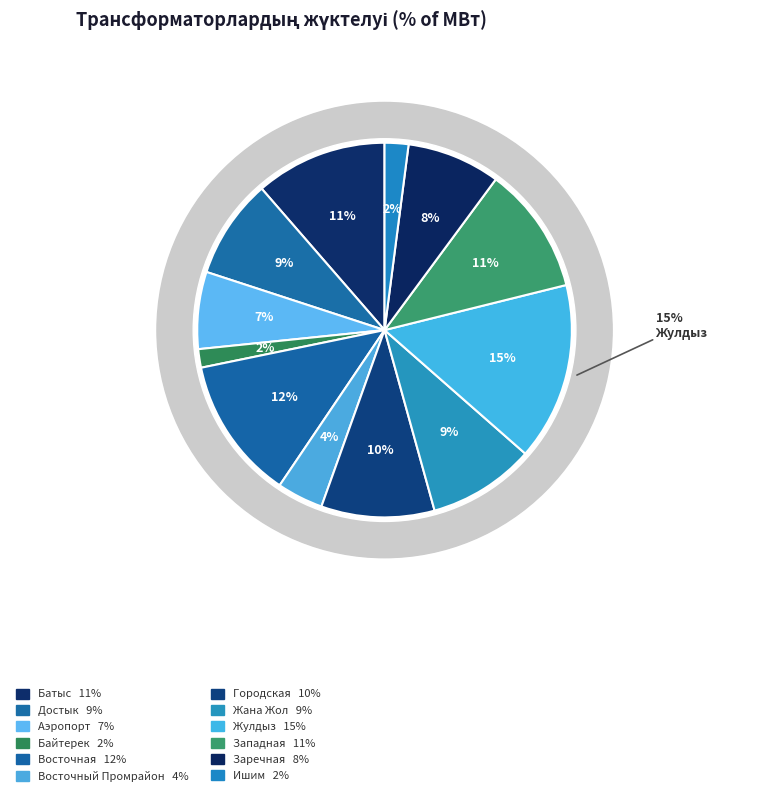

Approximately how many times larger is the value at Городская compared to Жана Жол?

1.1